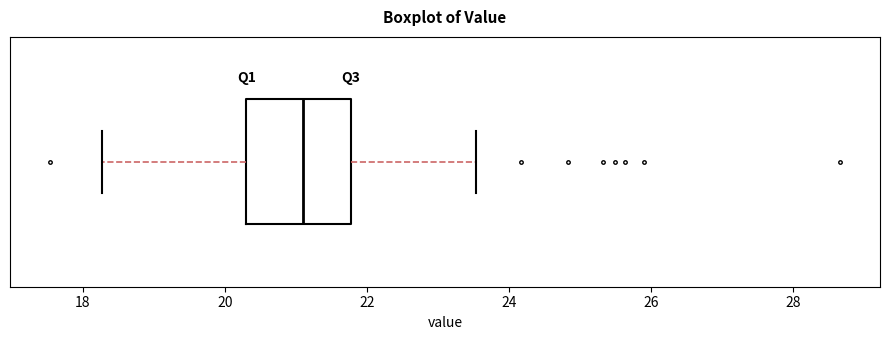

Where does the median line of the box sit on the x-axis? The values are not printed on the chart, so give them approximately, as read against the axis.

21.2